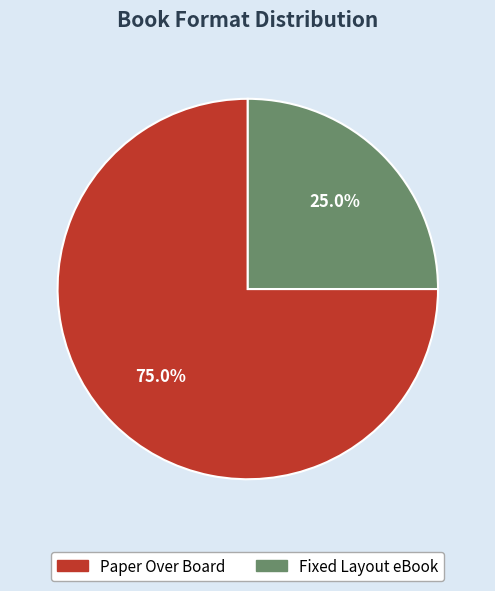

Is Paper Over Board the majority of the pie?

Yes